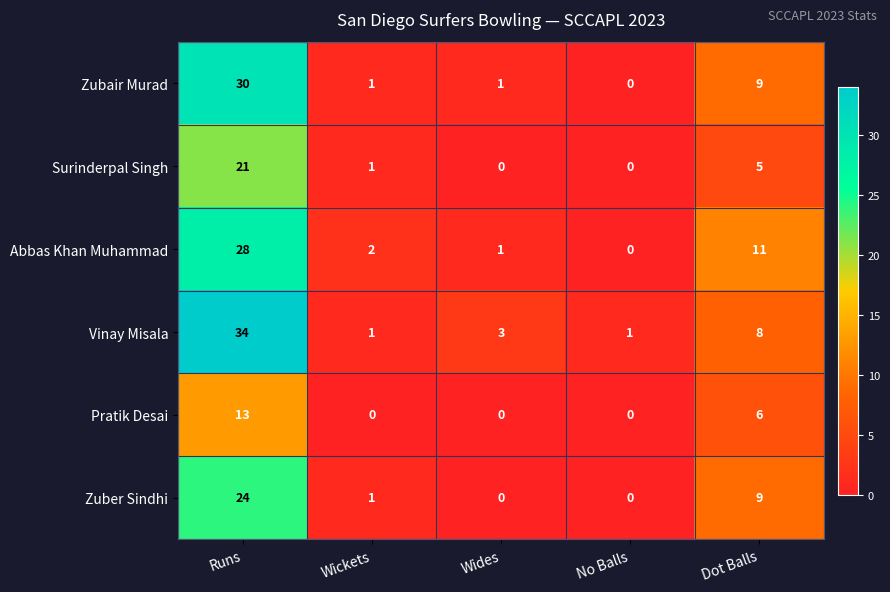

Reading left to right, extract all data points from this chart.

Zubair Murad: Runs=30	Wickets=1	Wides=1	No Balls=0	Dot Balls=9
Surinderpal Singh: Runs=21	Wickets=1	Wides=0	No Balls=0	Dot Balls=5
Abbas Khan Muhammad: Runs=28	Wickets=2	Wides=1	No Balls=0	Dot Balls=11
Vinay Misala: Runs=34	Wickets=1	Wides=3	No Balls=1	Dot Balls=8
Pratik Desai: Runs=13	Wickets=0	Wides=0	No Balls=0	Dot Balls=6
Zuber Sindhi: Runs=24	Wickets=1	Wides=0	No Balls=0	Dot Balls=9